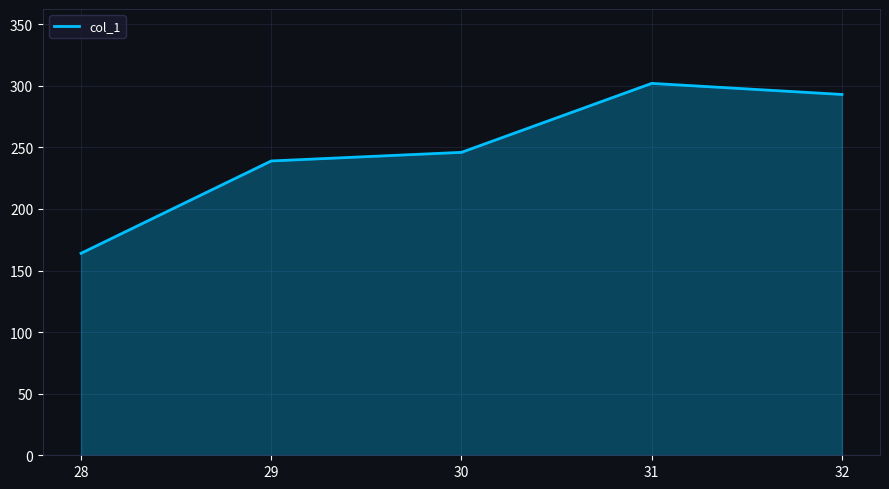

At which category does the chart reach its peak across all series?

31